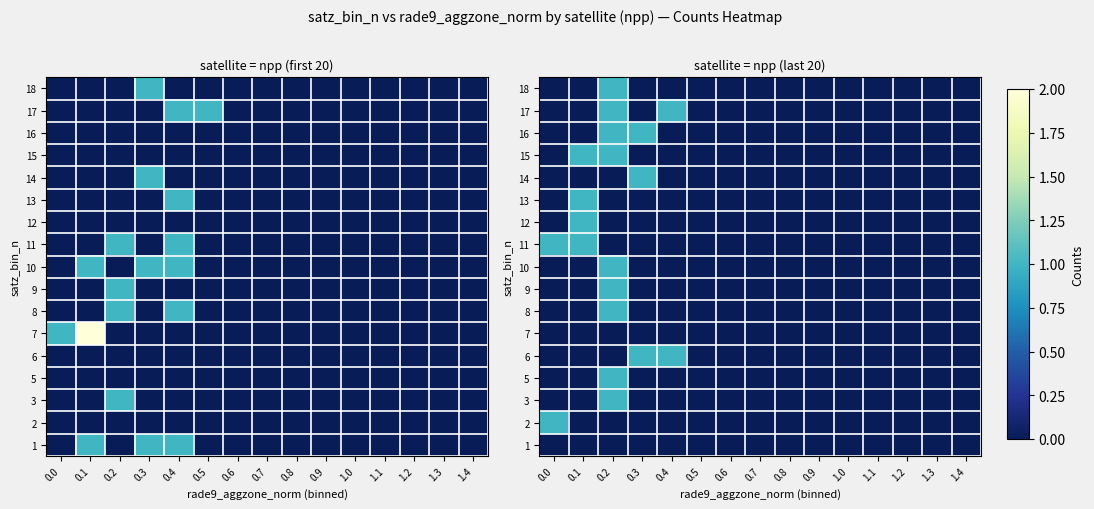

Which series has the widest spread of values?

2